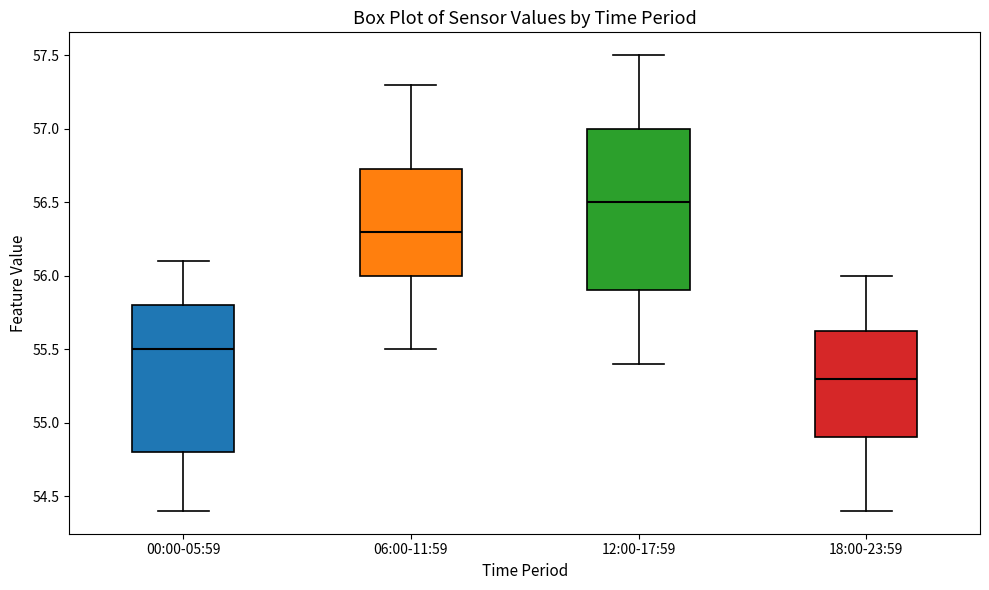

Which box has the lowest median line?

18:00-23:59